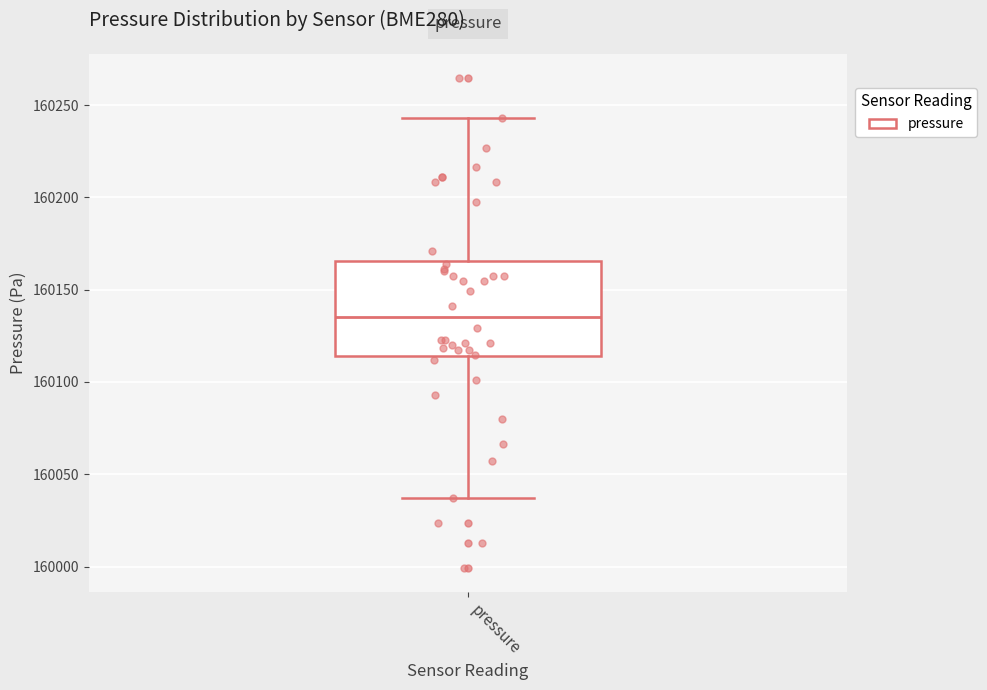

Where does the median line of the box for pressure sit on the y-axis? The values are not printed on the chart, so give them approximately, as read against the axis.

160135